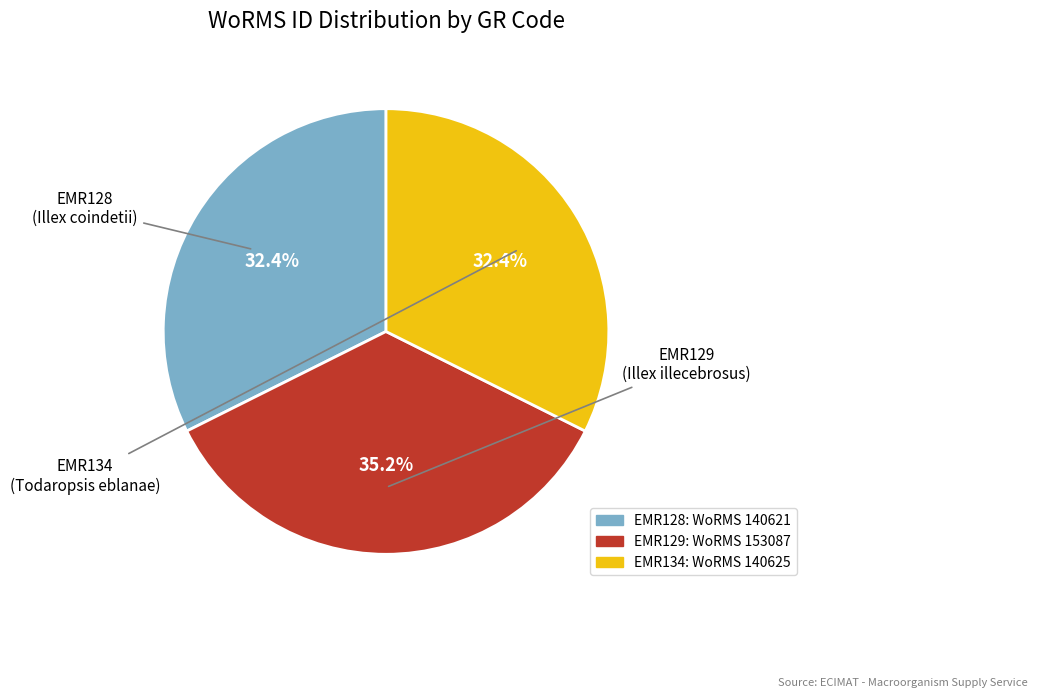

Does EMR128 represent more than half of the total?

No